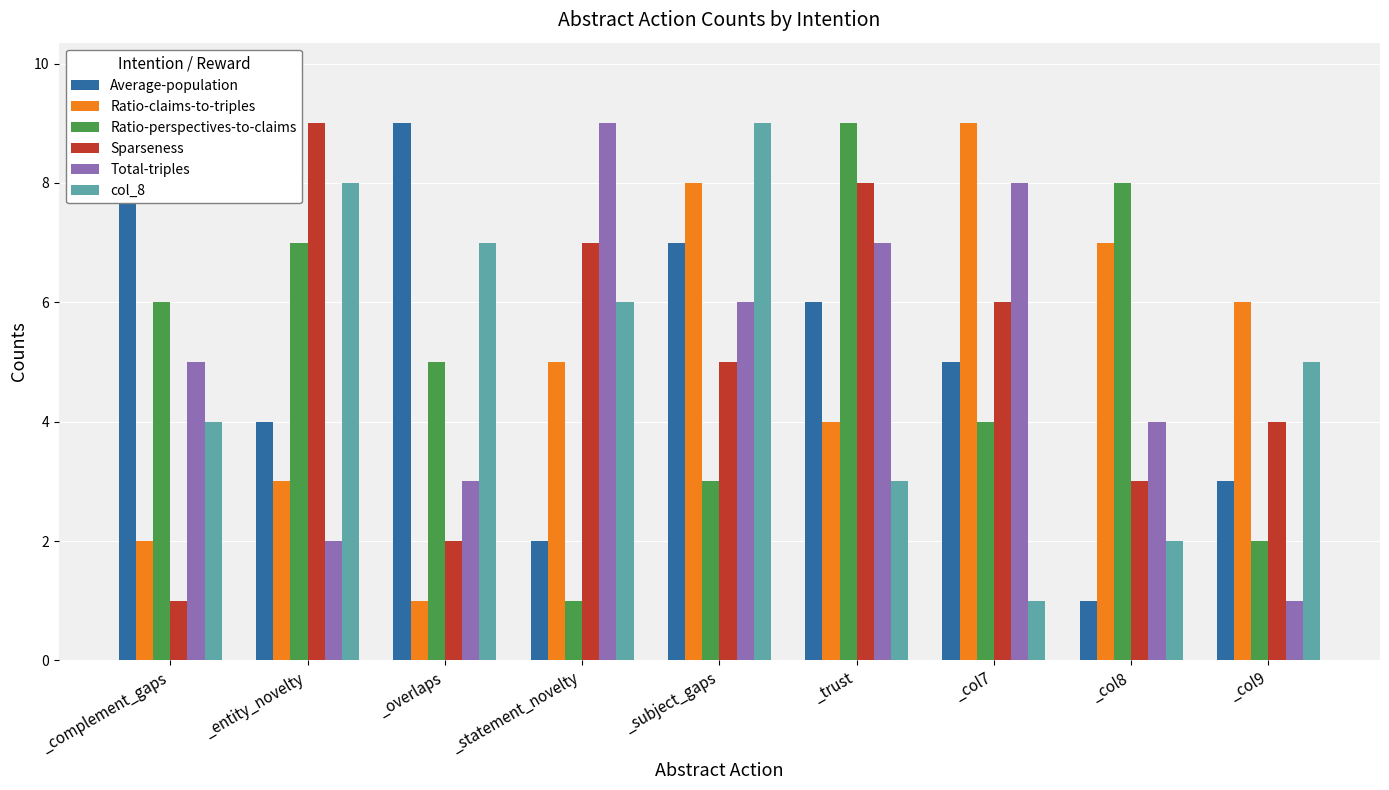

How many series are shown in this chart?

6